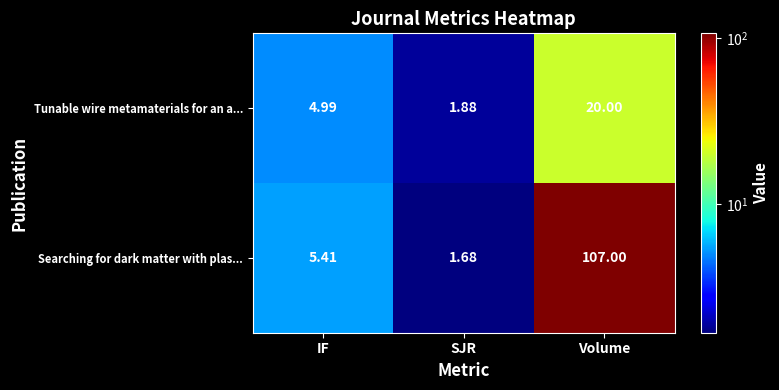

At SJR, list the series in order from largest to smallest.

Tunable wire metamaterials for an a..., Searching for dark matter with plas...